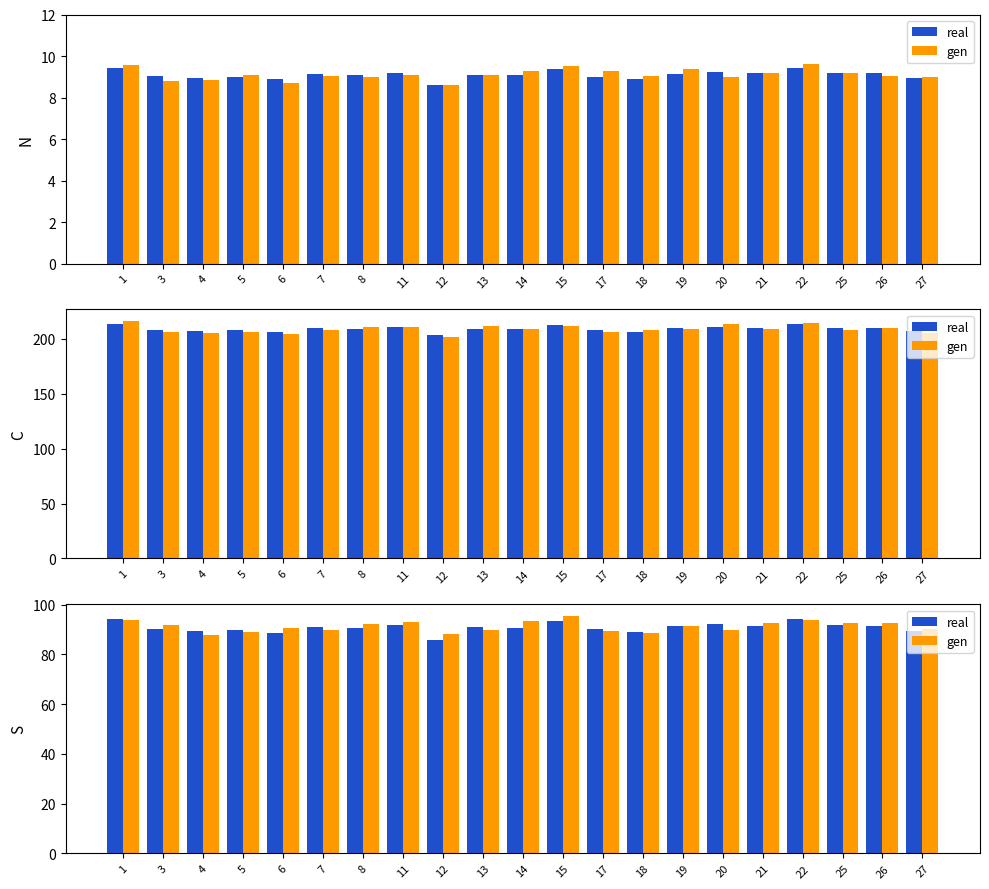

At which label is gen closest to 91?

19